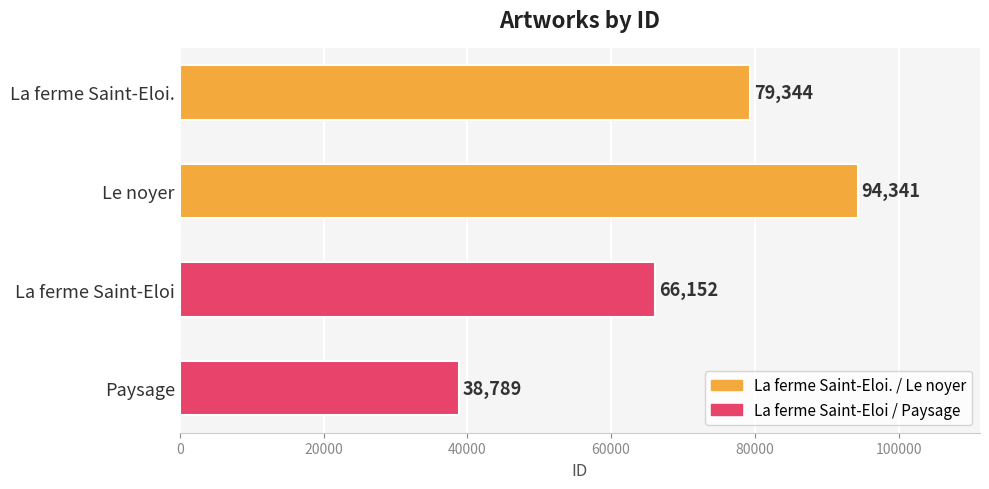

The chart shows a value of 94341 at Le noyer. True or false?

True